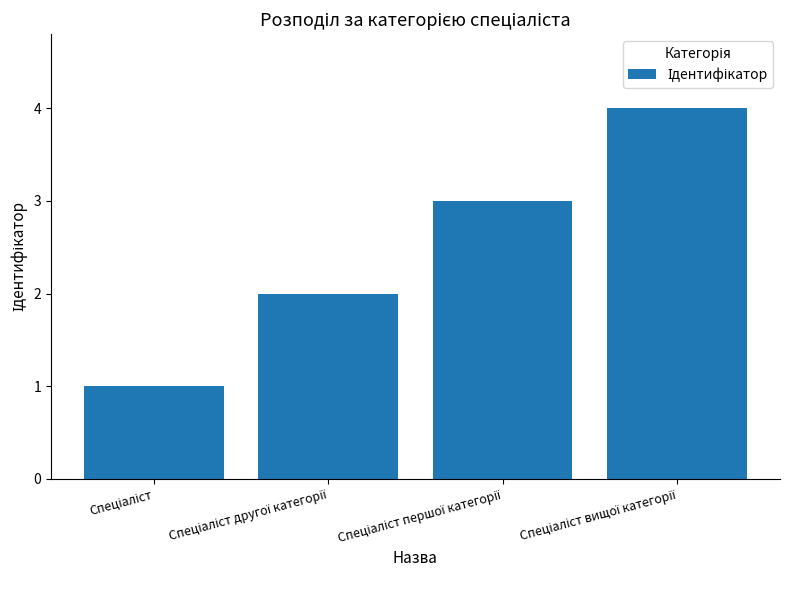

What is the greatest value displayed?

4